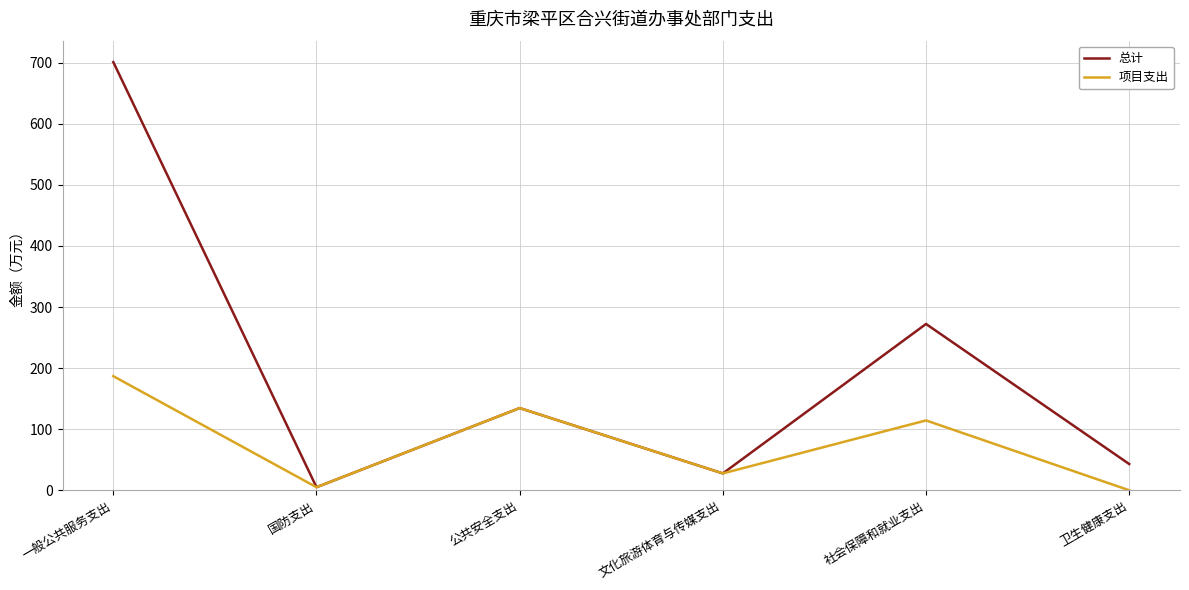

What is the maximum value for 总计?

701.1